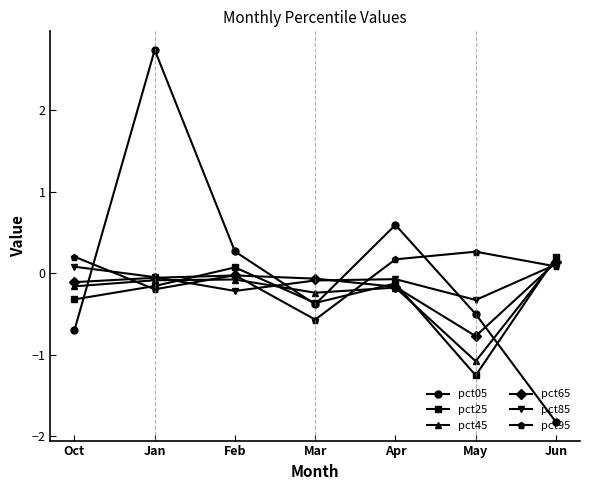

In pct85, how many points are higher than both neighbors (excluding endpoints)?

1